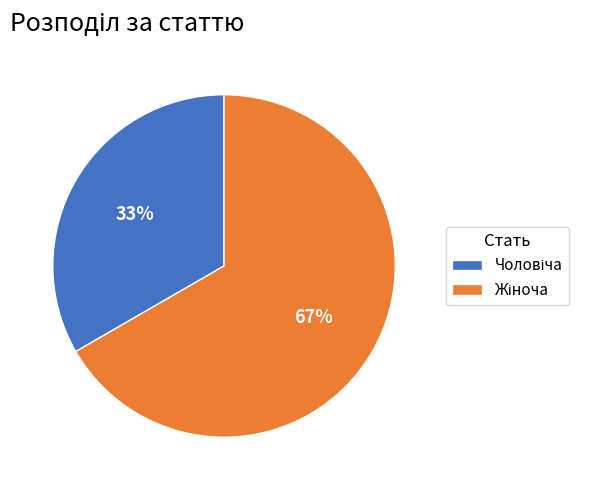

How many slices are in this pie chart?

2